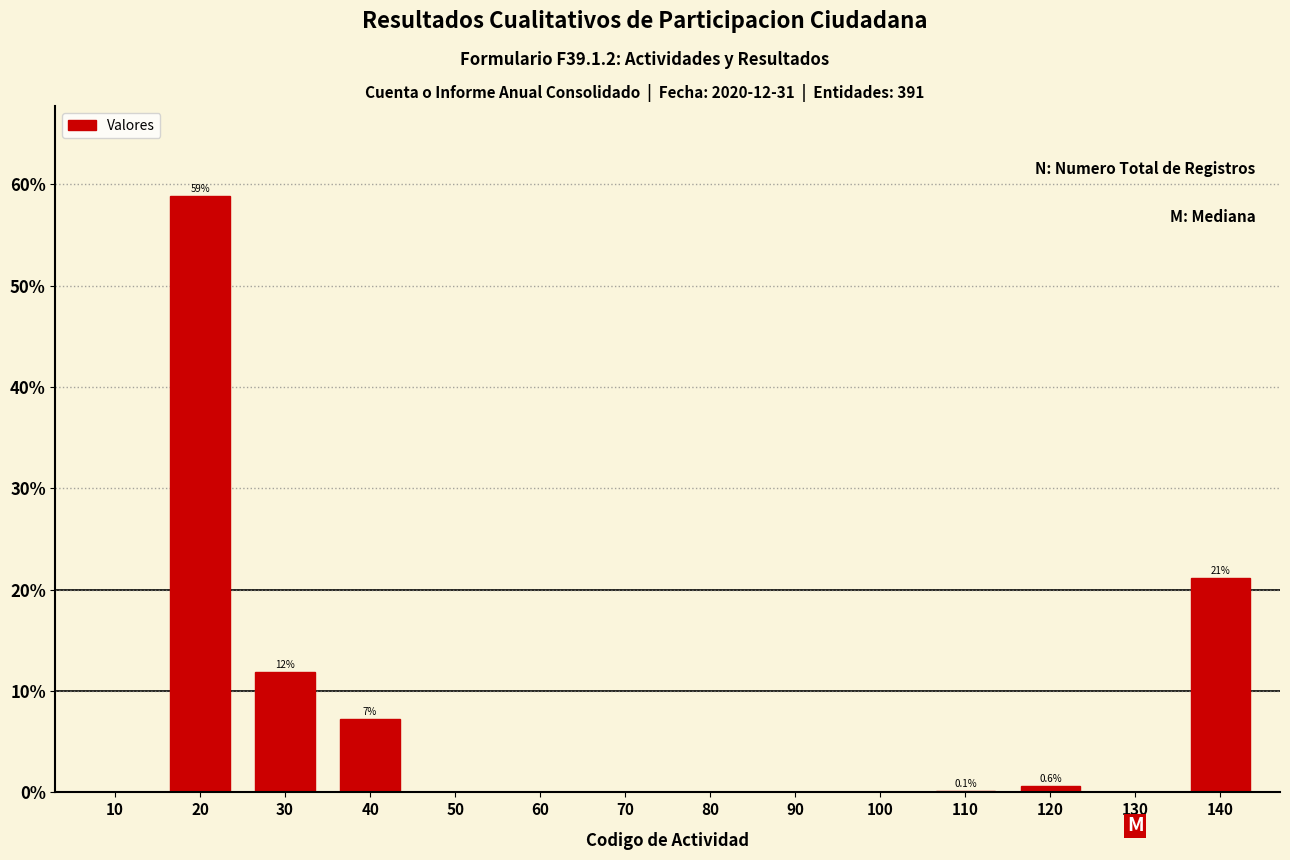

Is it true that the value at 70 is 0.0?

True